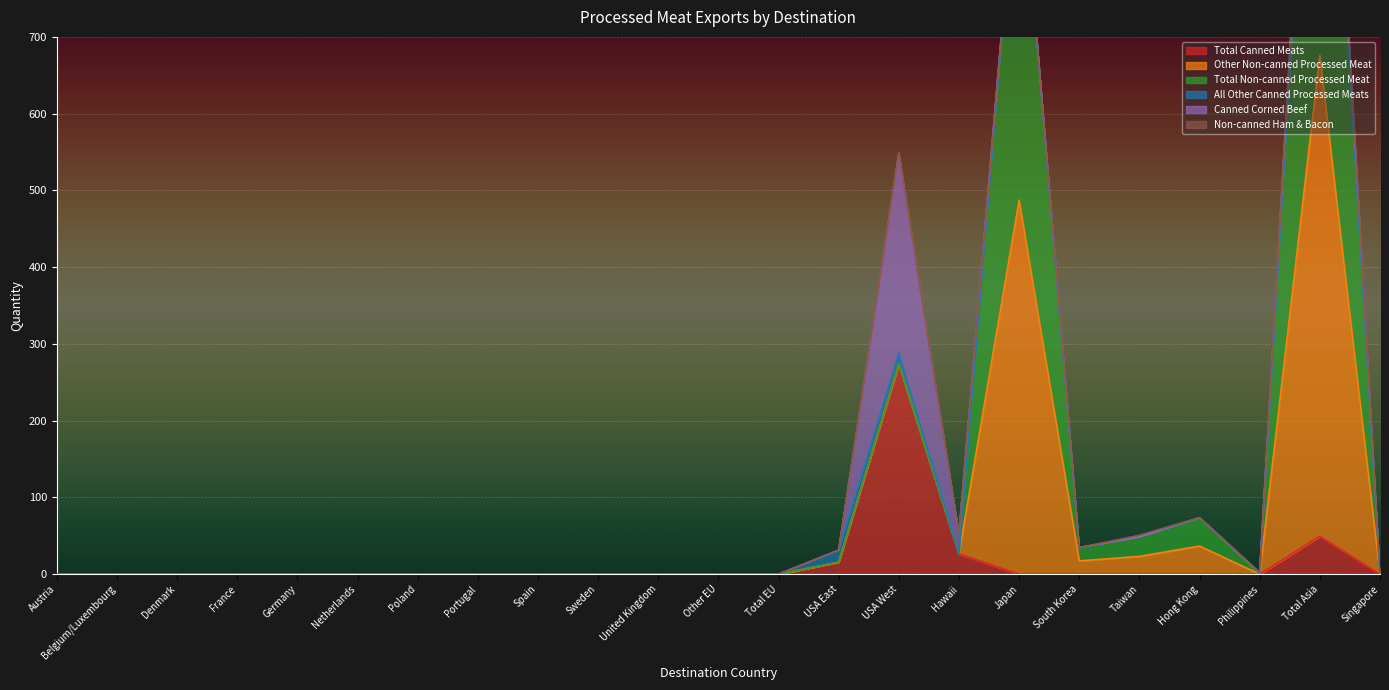

True or false: Total Non-canned Processed Meat and Other Non-canned Processed Meat intersect in this chart.

False